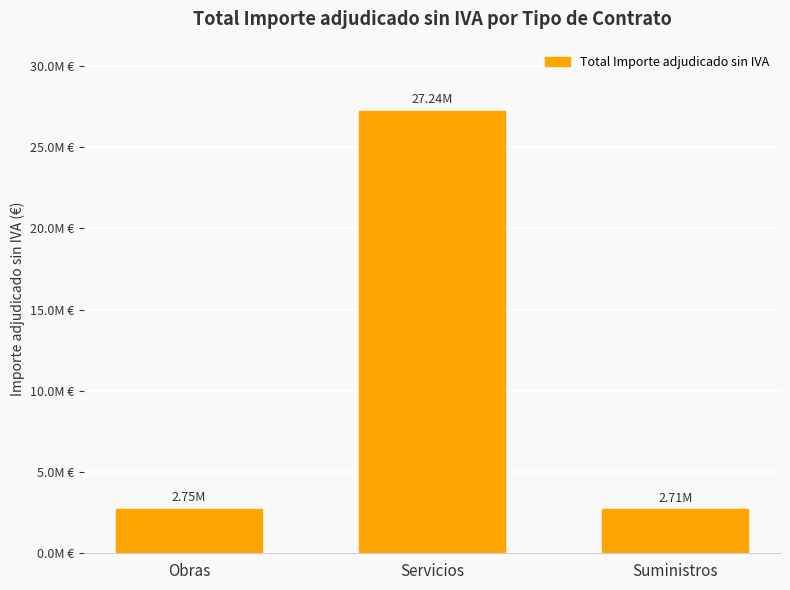

Are the bars horizontal?

No